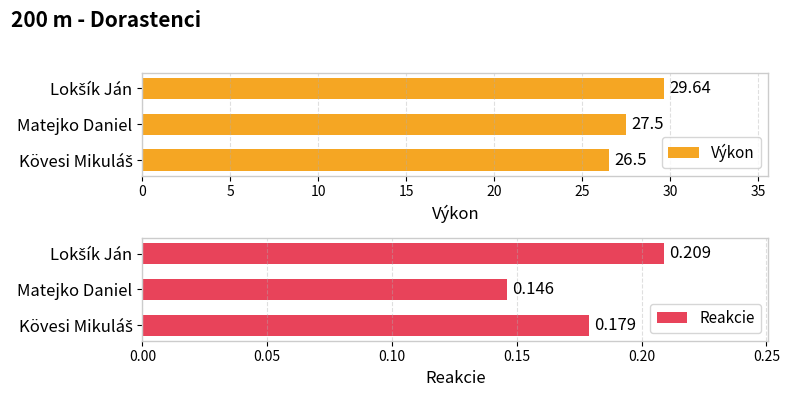

Where is Výkon nearest to the value 28?

Matejko Daniel